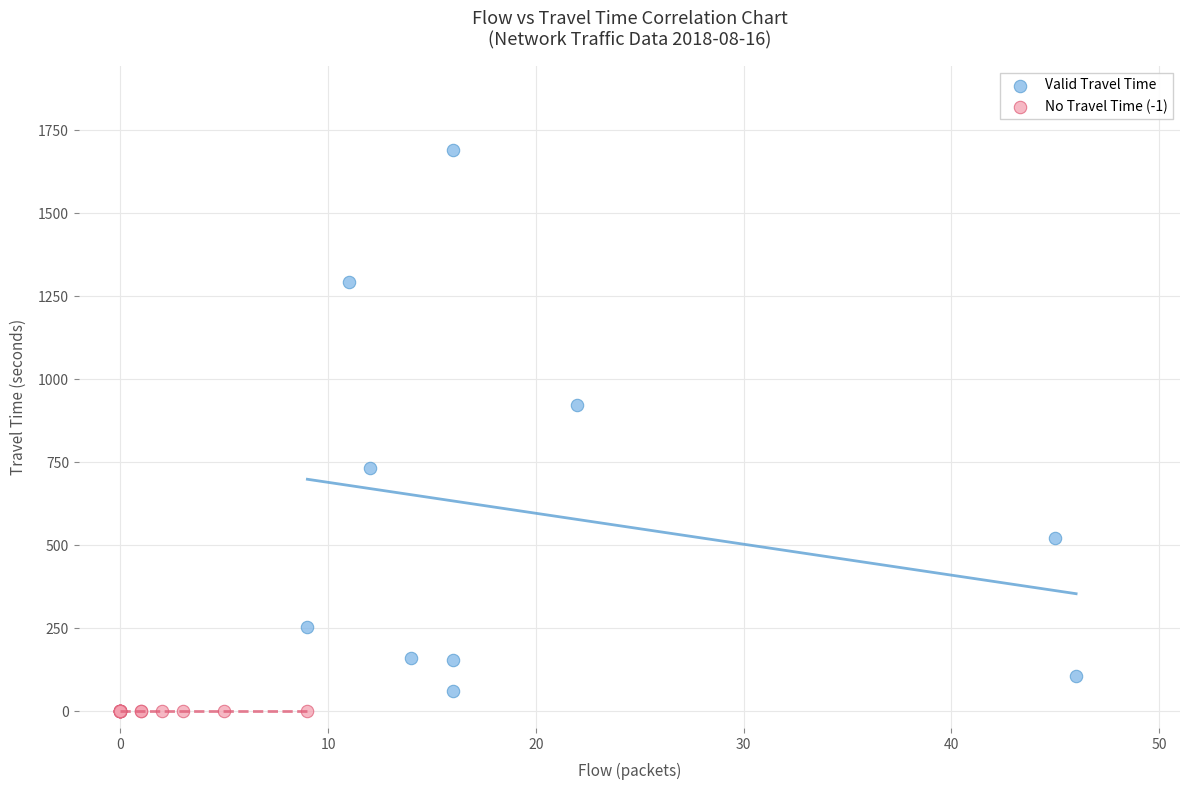

Which series contains the highest Y value?

Valid Travel Time